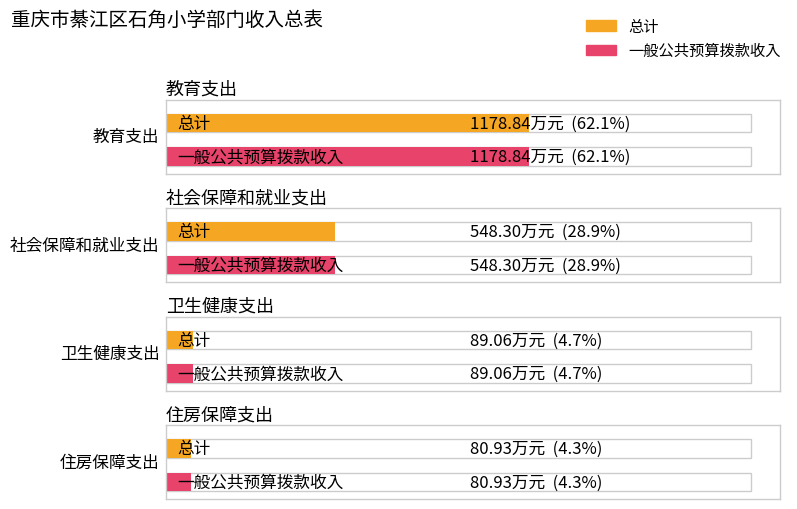

How many values in the 一般公共预算拨款收入 series exceed 548?

2